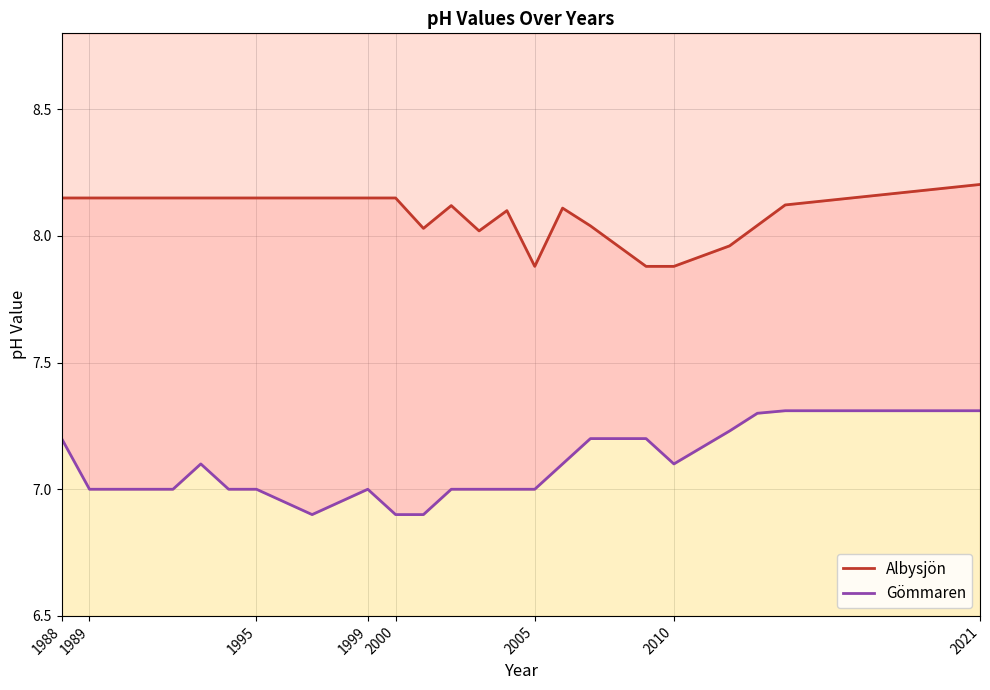

List the series in order of their peak value, lowest first.

Gömmaren, Albysjön